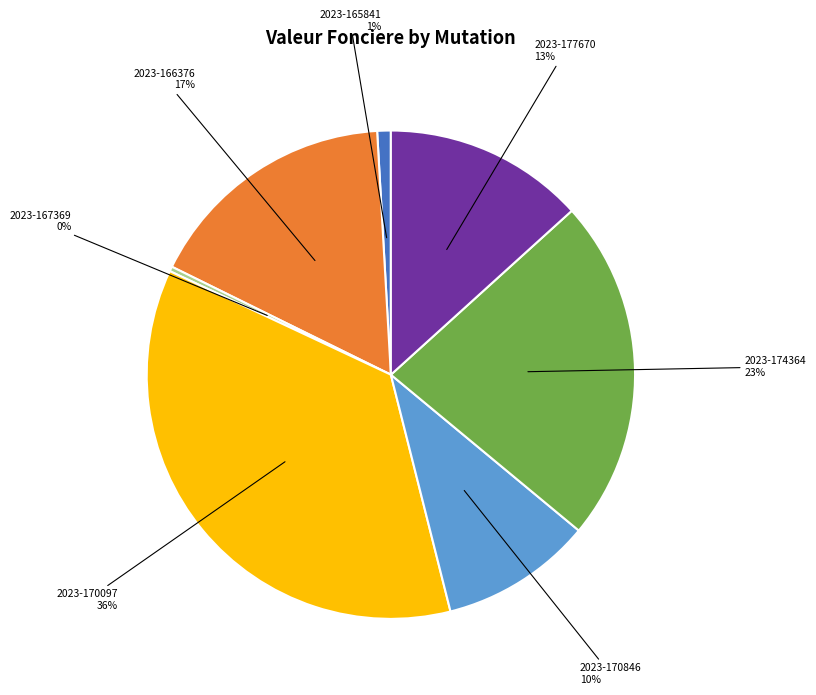

To the nearest percent, what is the difference between the largest and smallest slice percentages?

36%